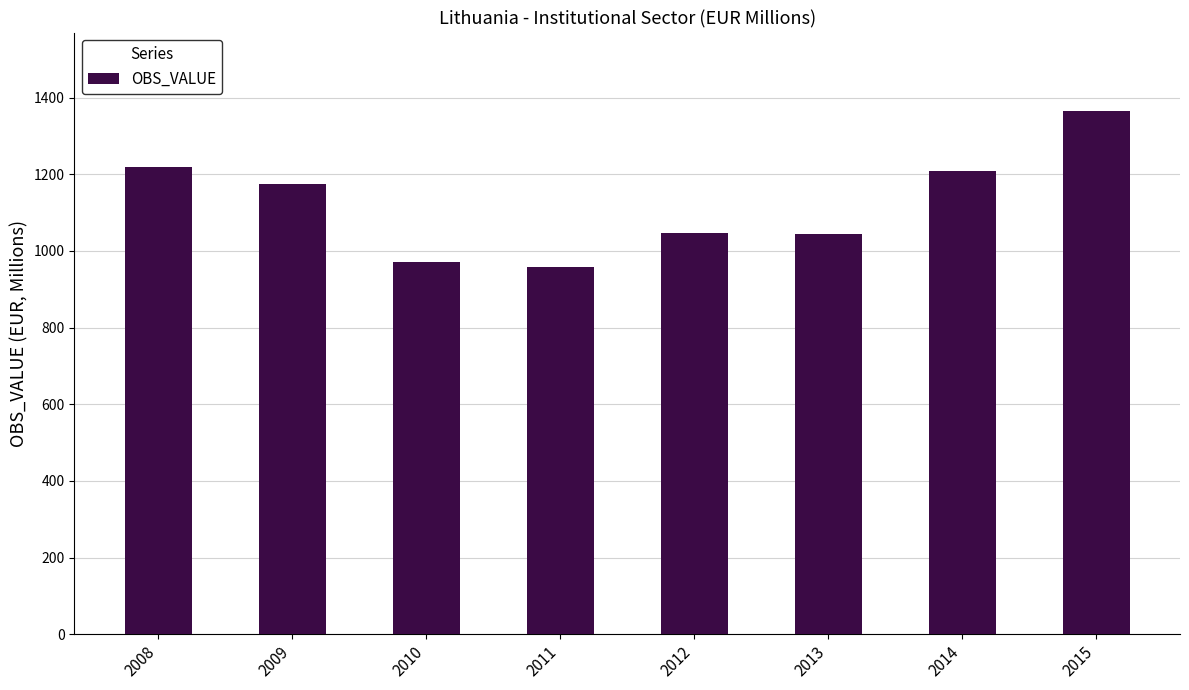

Approximately how many times larger is the value at 2011 compared to 2012?

0.9